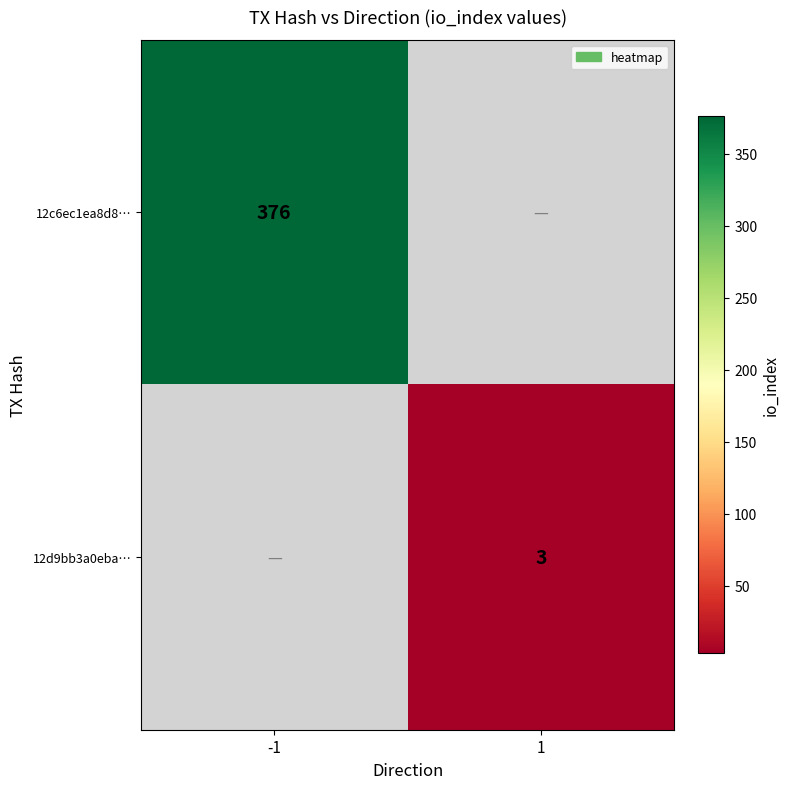

How many categories are shown in the chart?

2